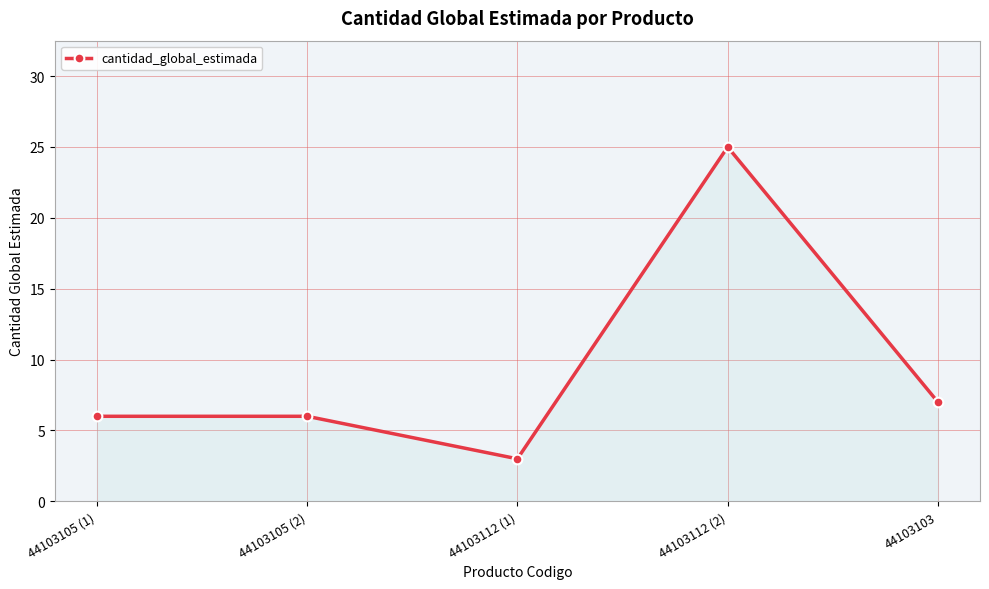

How many lines are shown in the chart?

1